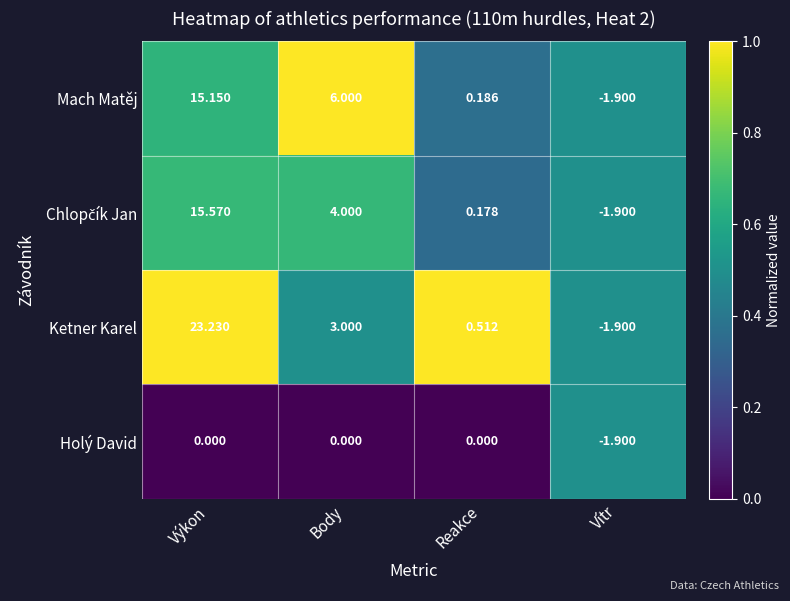

Which category has the highest value across all series?

Výkon